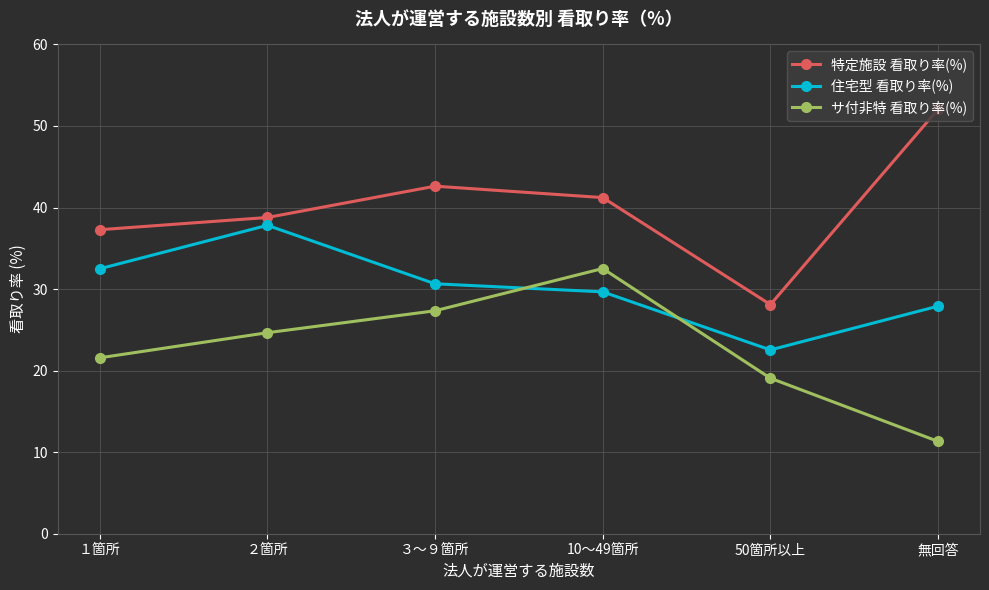

List the series in order of their overall mean, highest first.

特定施設 看取り率(%), 住宅型 看取り率(%), サ付非特 看取り率(%)